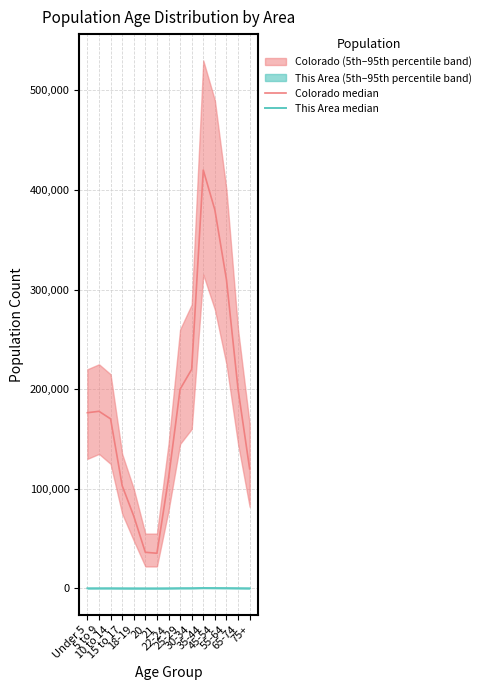

Reading left to right, extract all data points from this chart.

Colorado median: 176361	177782	170192	103140	72590	36244	35258	110263	200000	220000	420000	380000	310000	200000	120000
This Area median: 111	133	139	89	54	28	31	101	200	210	380	320	270	180	100